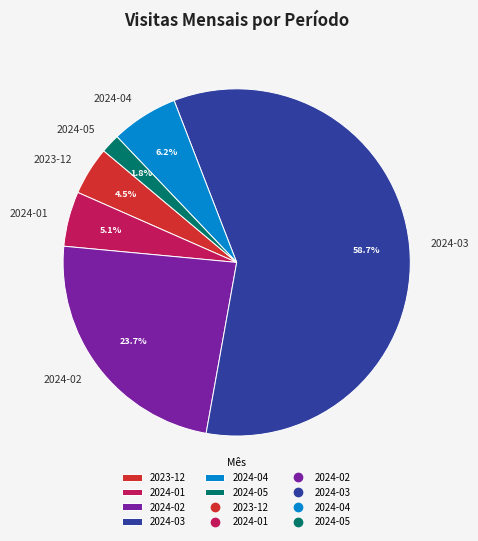

Which slice is the smallest?

2024-05